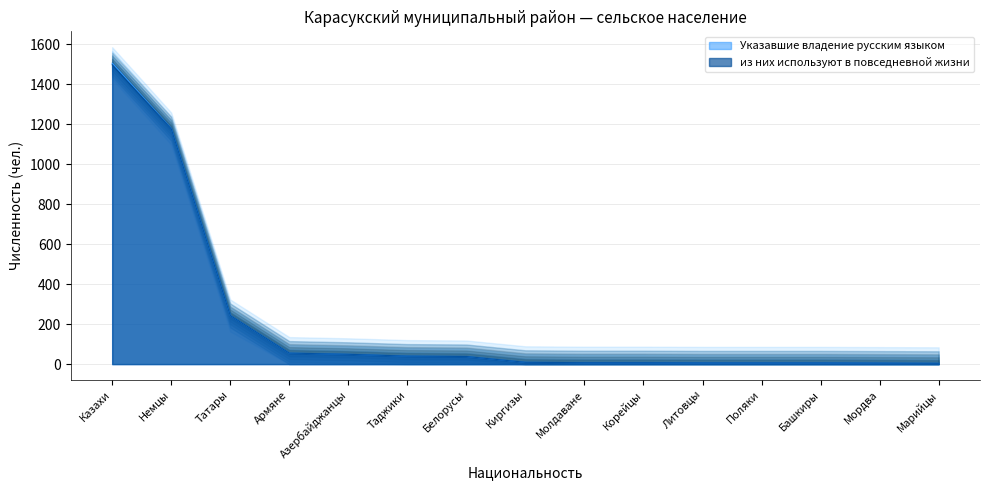

Reading right to left, extract all data points from this chart.

Указавшие владение русским языком: Марийцы=4	Мордва=5	Башкиры=6	Поляки=6	Литовцы=6	Корейцы=7	Молдаване=7	Киргизы=9	Белорусы=38	Таджики=40	Азербайджанцы=49	Армяне=55	Татары=243	Немцы=1178	Казахи=1505
из них используют в повседневной жизни: Марийцы=4	Мордва=5	Башкиры=6	Поляки=6	Литовцы=6	Корейцы=7	Молдаване=7	Киргизы=9	Белорусы=38	Таджики=40	Азербайджанцы=49	Армяне=55	Татары=243	Немцы=1177	Казахи=1497